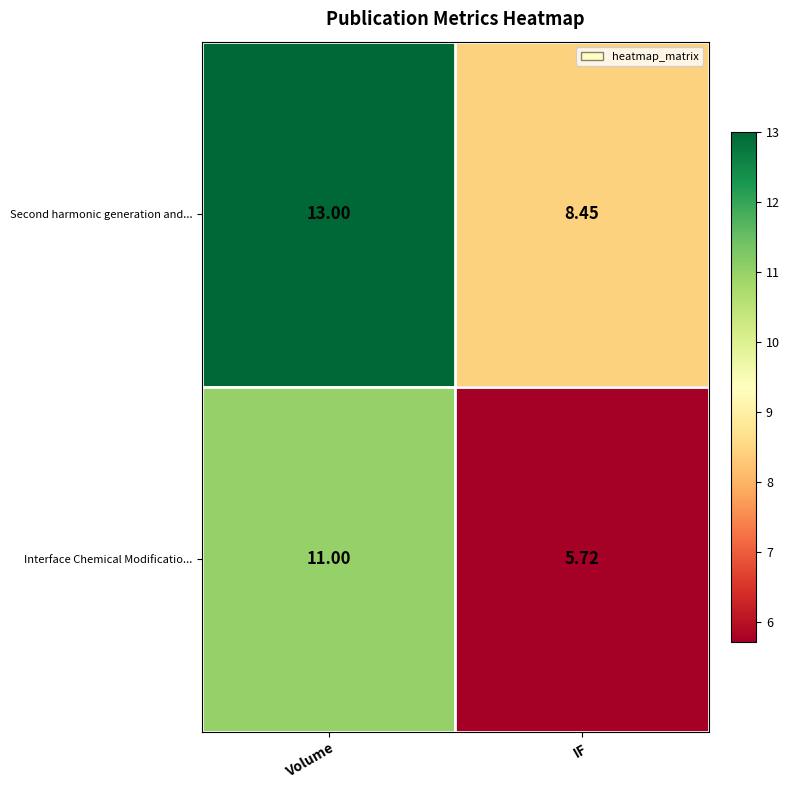

Which series has the largest range (max minus min)?

Interface Chemical Modificatio...